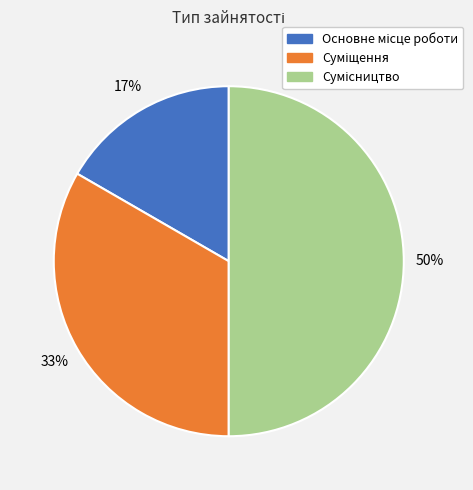

To the nearest percent, what is the difference between the largest and smallest slice percentages?

33%